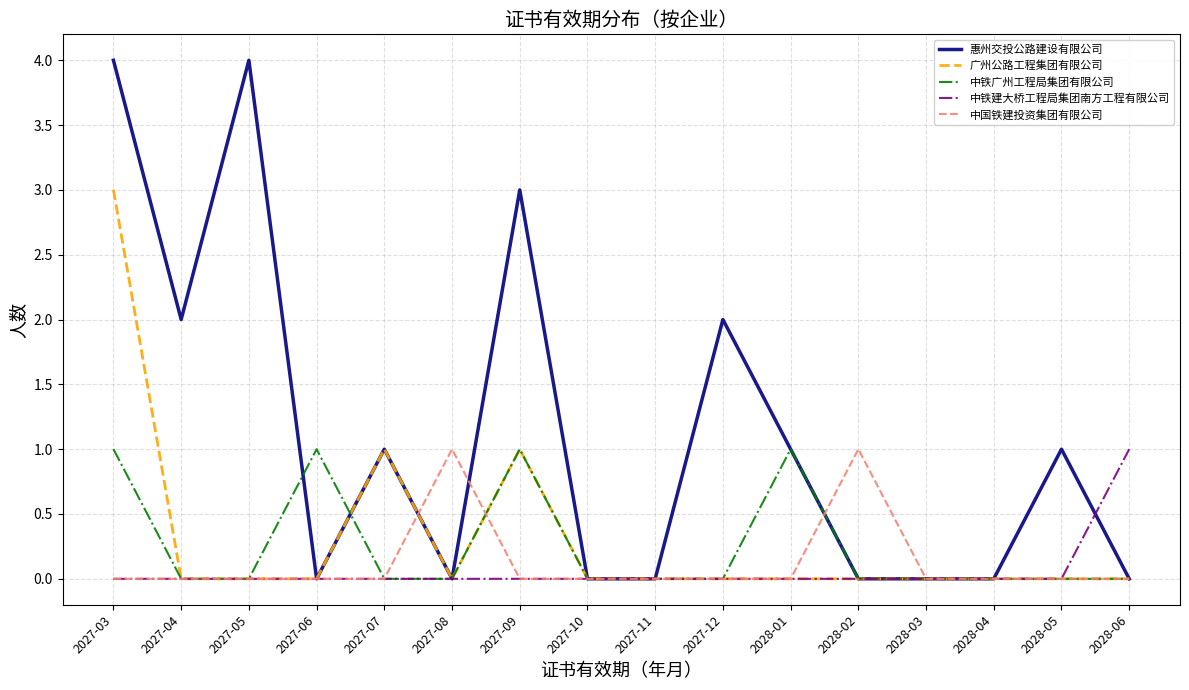

What position from the left is 2028-03?

13